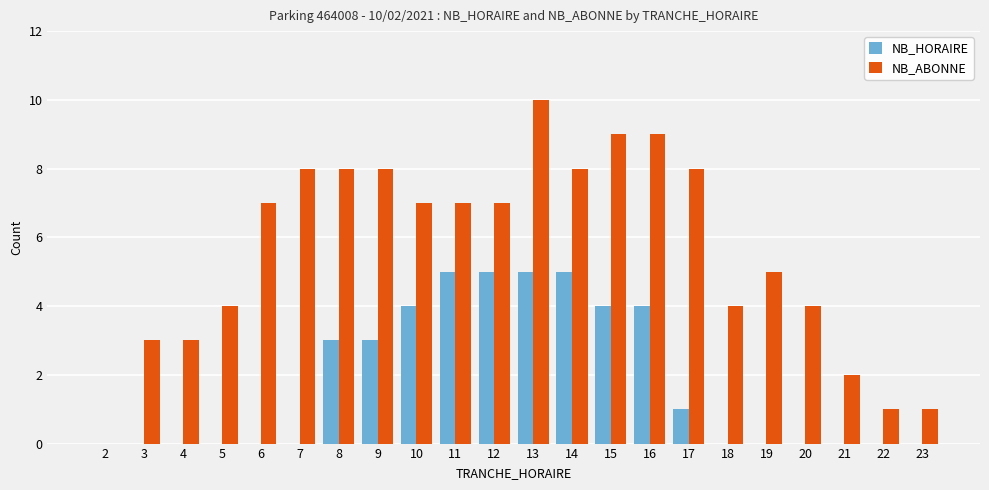

True or false: NB_HORAIRE has a value of 5 at 11.

True